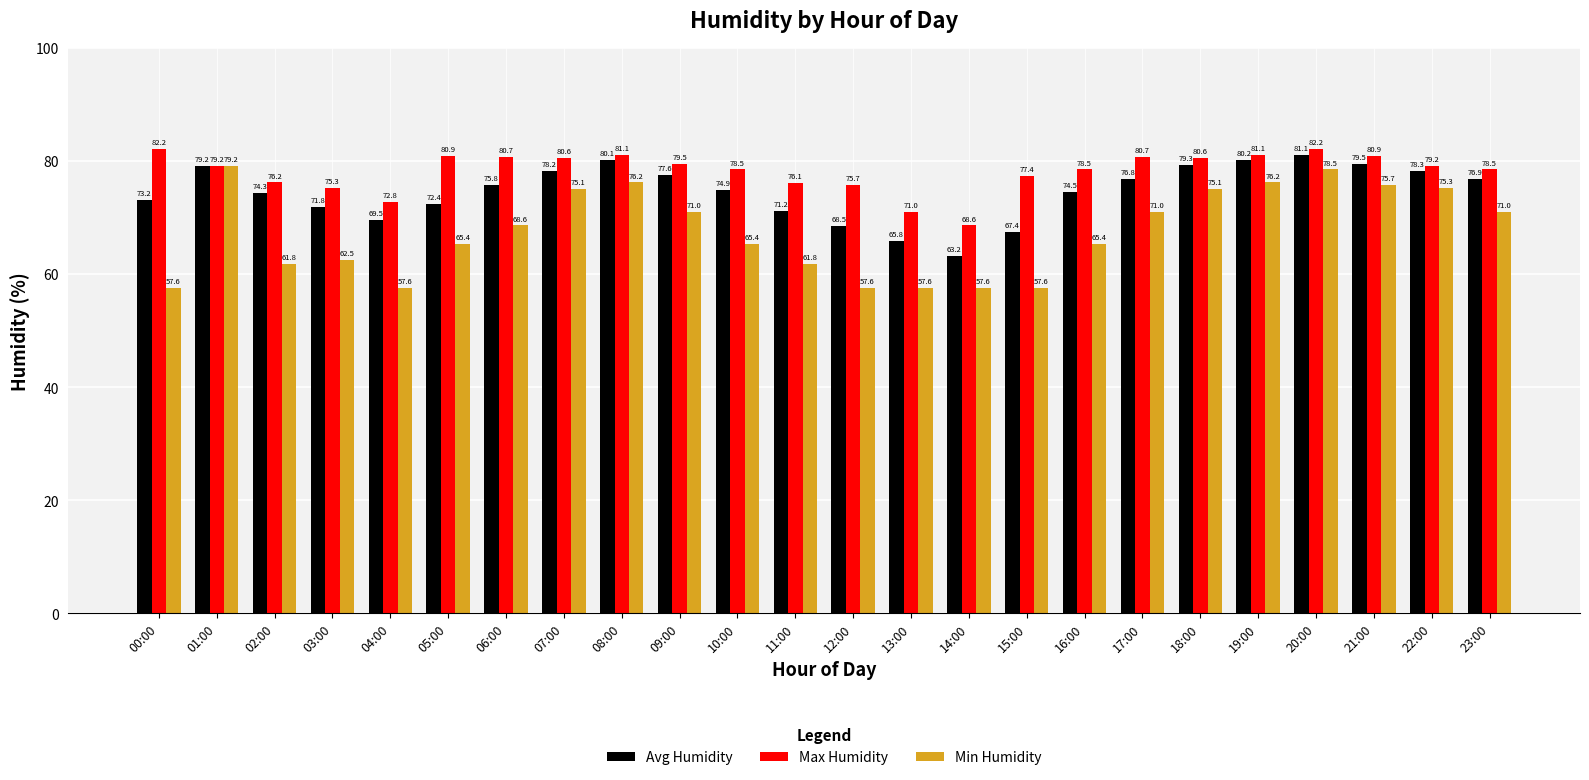

The Min Humidity series shows 57.6 at 15:00. True or false?

True